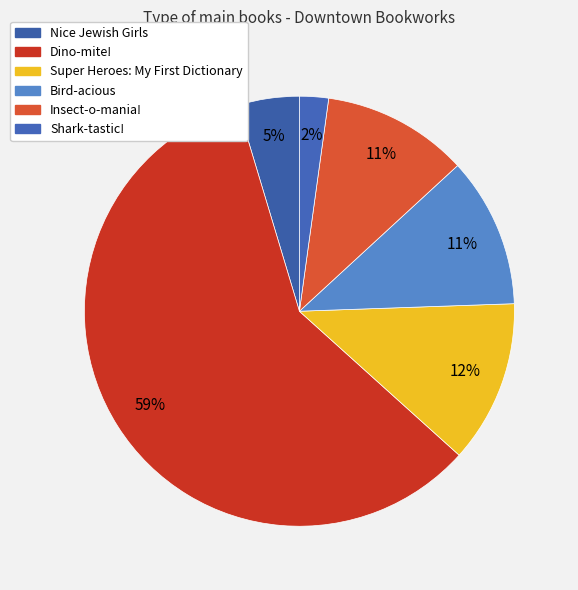

What is the total percentage of Insect-o-mania! and Shark-tastic!?

13.2%